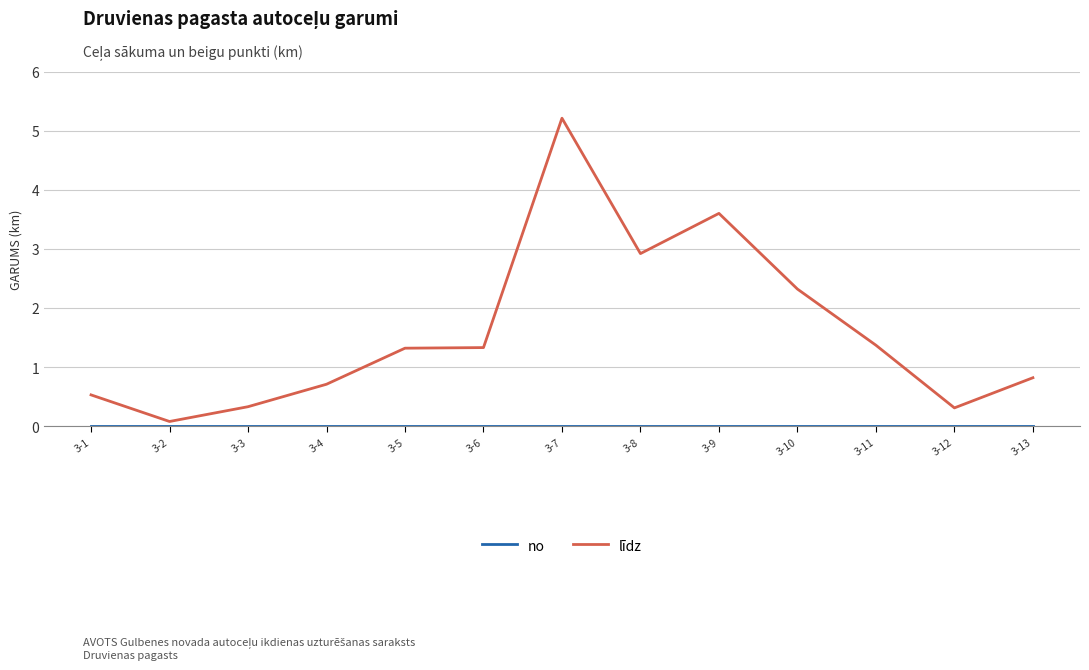

What is the difference between the maximum and minimum values in the līdz series?

5.1